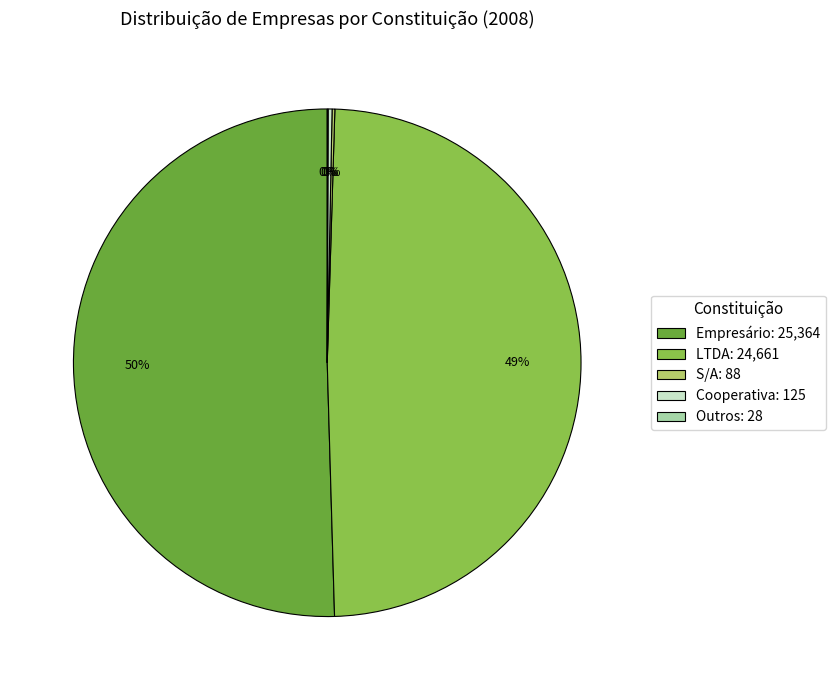

Which slice is the largest?

Empresário: 25,364